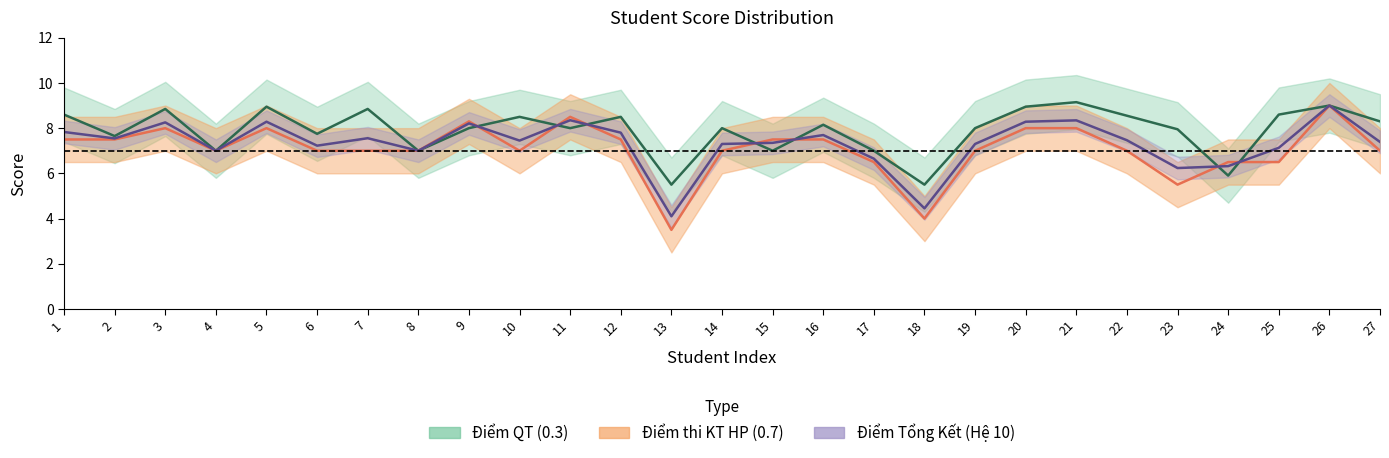

The Điểm thi KT HP (0.7) series shows 4.3 at 9. True or false?

False